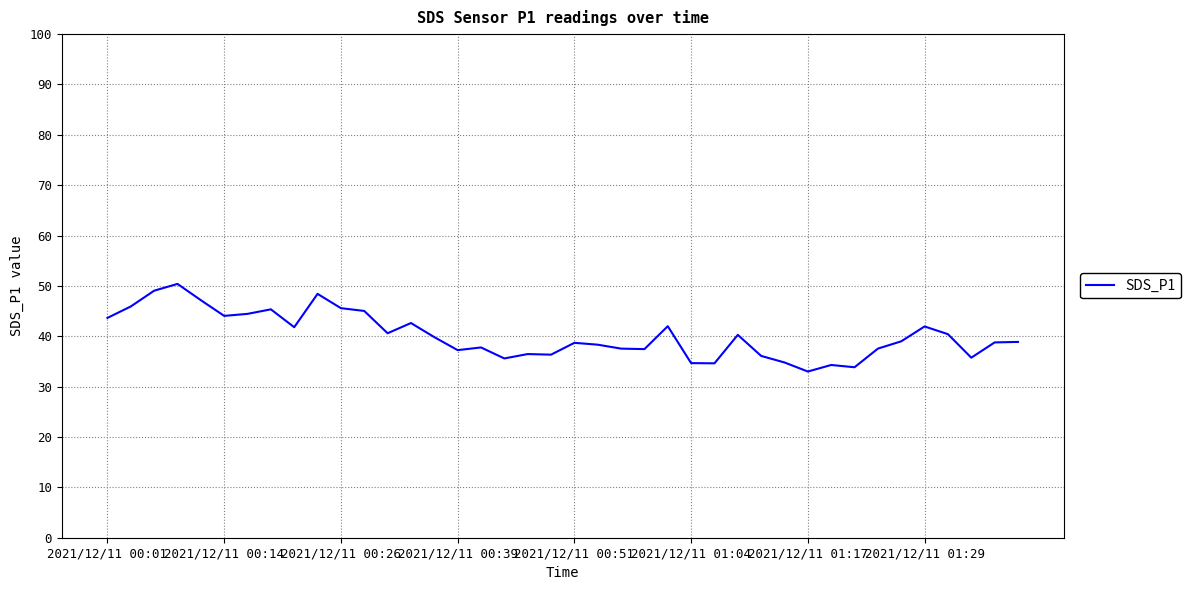

What is the difference between the maximum and minimum values?

17.4